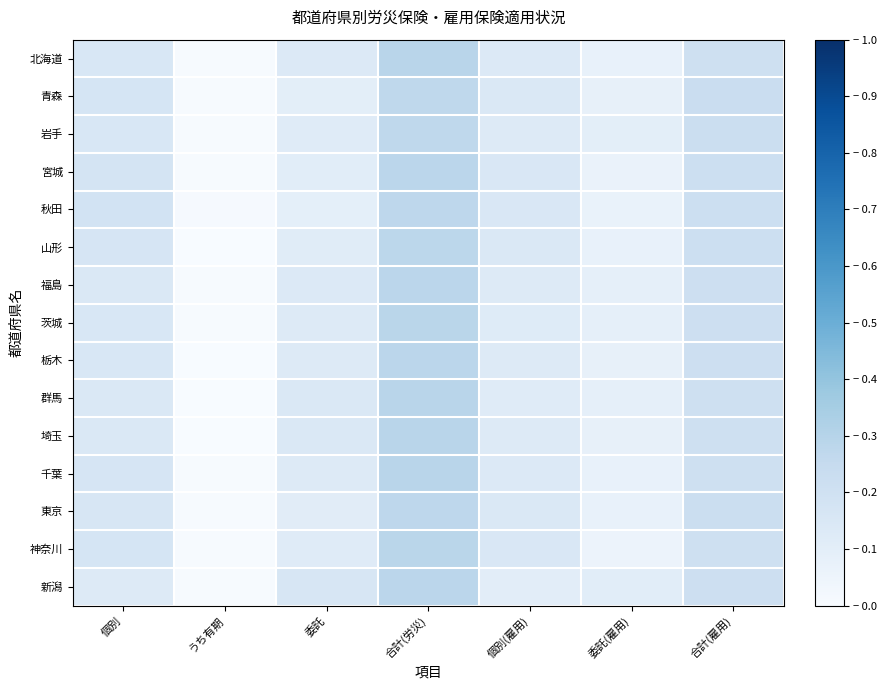

At how many categories does at least one series exceed 0?

7